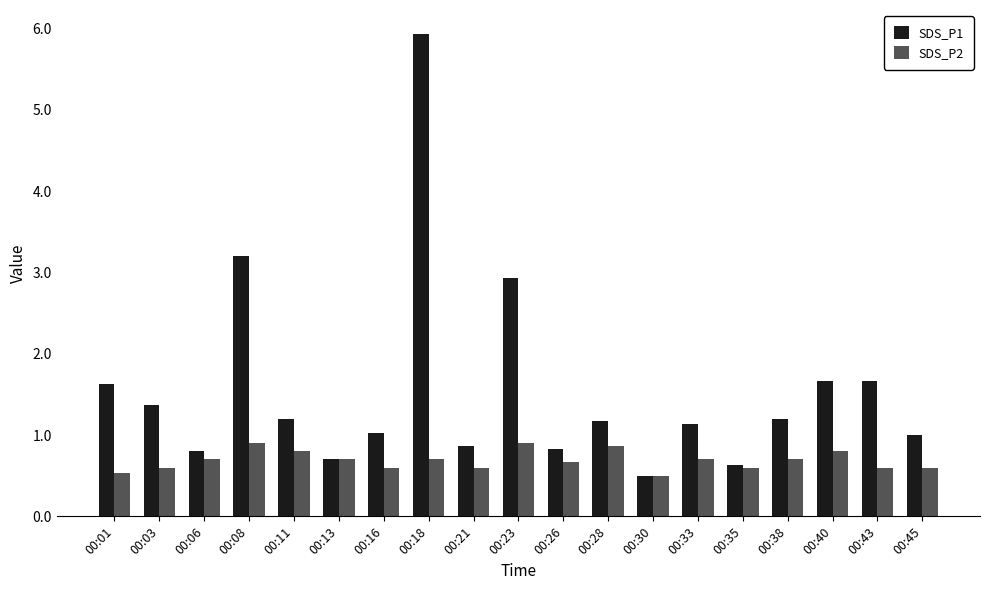

Count the number of data series in this chart.

2